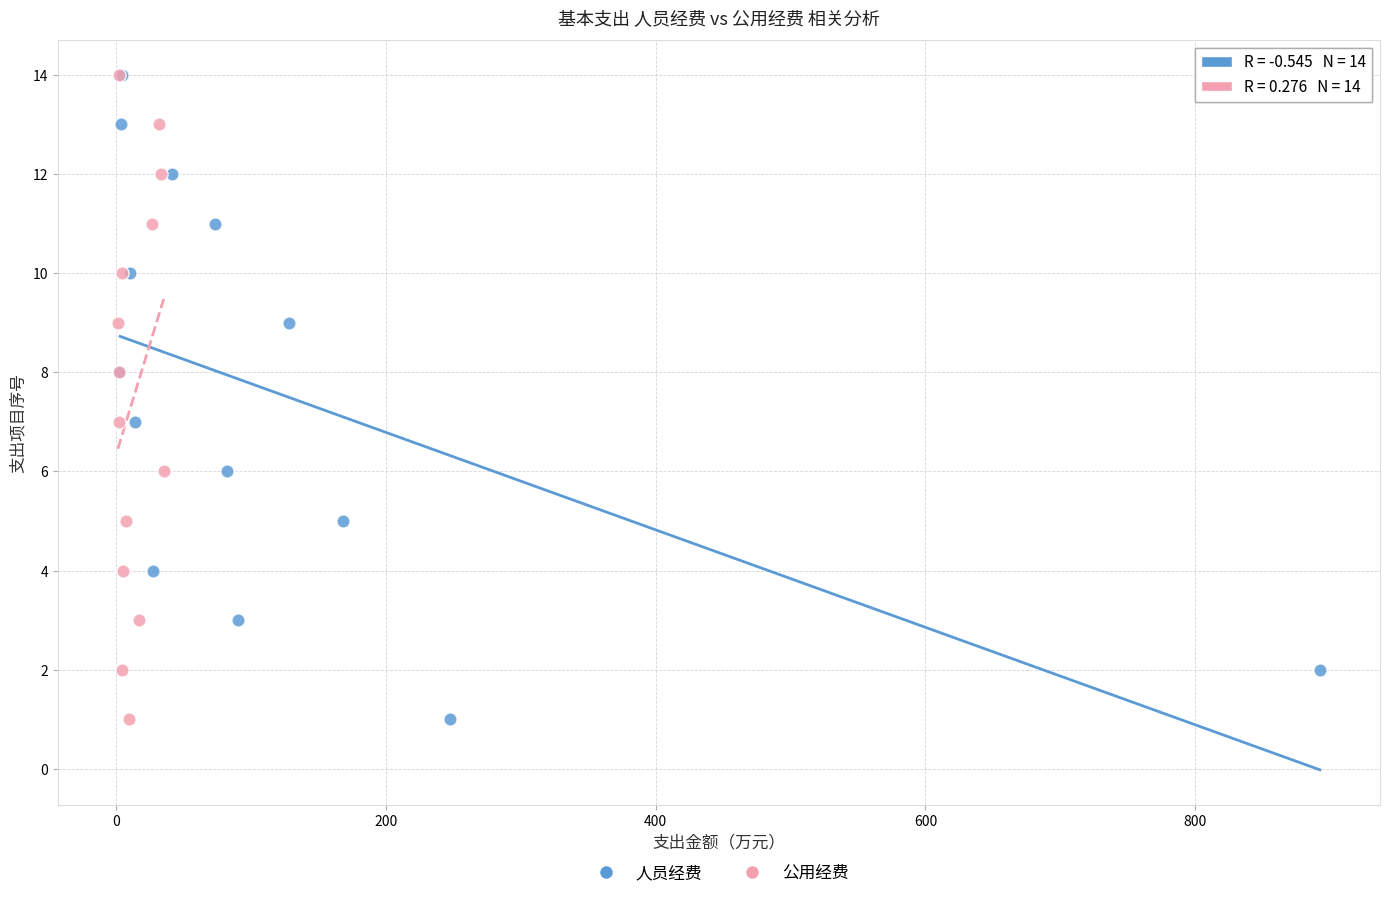

What are all the series names shown in the legend?

人员经费, 公用经费